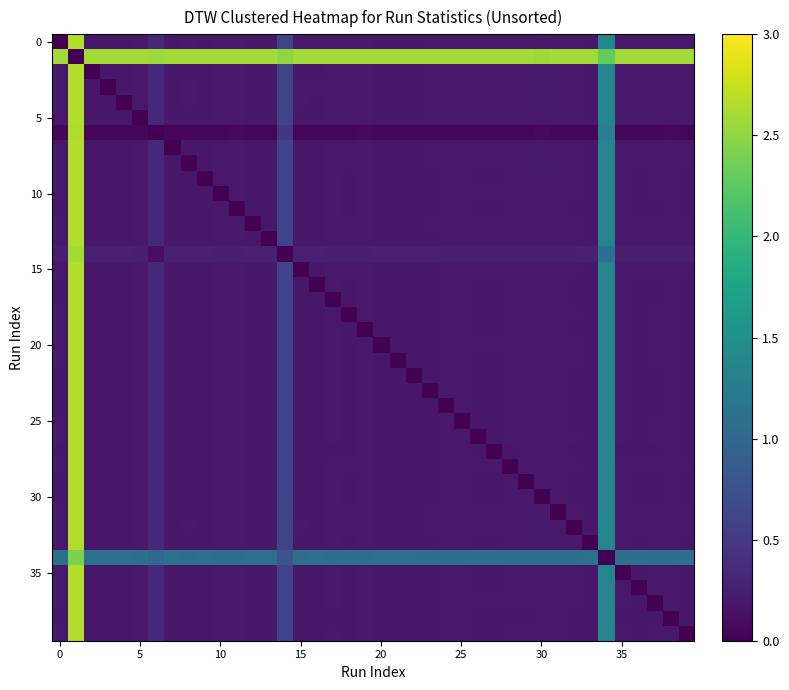

Count the number of categories in the chart.

40